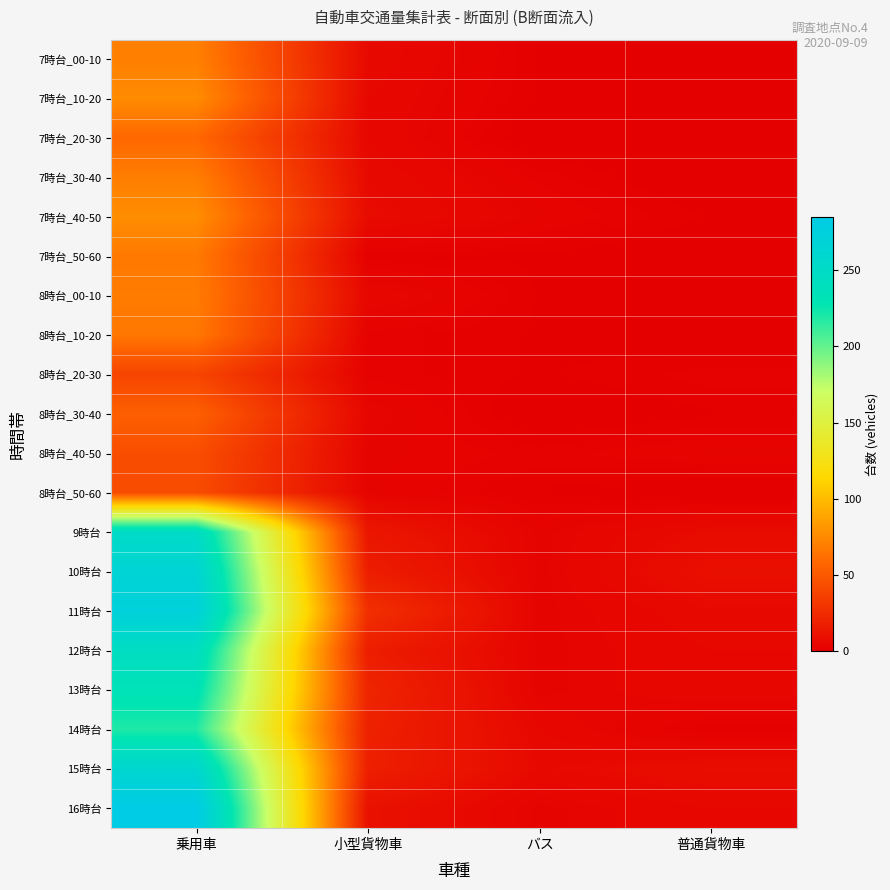

Reading right to left, transcribe all the data shown in this chart.

7時台_00-10: 普通貨物車=0	バス=1	小型貨物車=6	乗用車=70
7時台_10-20: 普通貨物車=0	バス=1	小型貨物車=5	乗用車=76
7時台_20-30: 普通貨物車=0	バス=0	小型貨物車=5	乗用車=58
7時台_30-40: 普通貨物車=0	バス=2	小型貨物車=6	乗用車=69
7時台_40-50: 普通貨物車=1	バス=3	小型貨物車=7	乗用車=77
7時台_50-60: 普通貨物車=0	バス=1	小型貨物車=1	乗用車=67
8時台_00-10: 普通貨物車=0	バス=1	小型貨物車=5	乗用車=68
8時台_10-20: 普通貨物車=0	バス=1	小型貨物車=2	乗用車=66
8時台_20-30: 普通貨物車=2	バス=1	小型貨物車=2	乗用車=39
8時台_30-40: 普通貨物車=1	バス=0	小型貨物車=4	乗用車=54
8時台_40-50: 普通貨物車=3	バス=2	小型貨物車=3	乗用車=44
8時台_50-60: 普通貨物車=0	バス=1	小型貨物車=3	乗用車=43
9時台: 普通貨物車=7	バス=3	小型貨物車=13	乗用車=250
10時台: 普通貨物車=9	バス=3	小型貨物車=17	乗用車=266
11時台: 普通貨物車=6	バス=3	小型貨物車=27	乗用車=273
12時台: 普通貨物車=5	バス=3	小型貨物車=17	乗用車=245
13時台: 普通貨物車=5	バス=3	小型貨物車=21	乗用車=234
14時台: 普通貨物車=1	バス=5	小型貨物車=19	乗用車=219
15時台: 普通貨物車=8	バス=6	小型貨物車=18	乗用車=261
16時台: 普通貨物車=5	バス=3	小型貨物車=10	乗用車=285